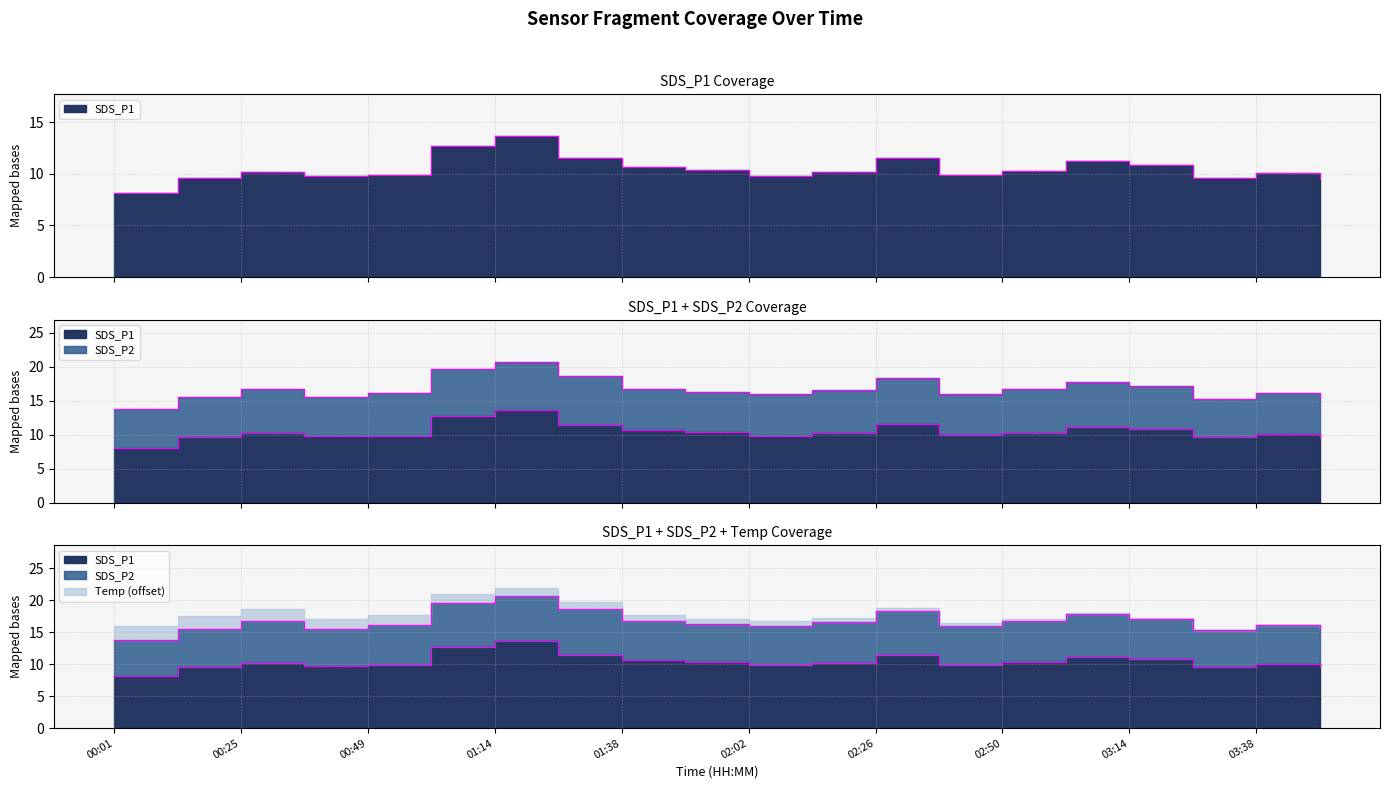

How many data points in SDS_P1 are above 10?

12